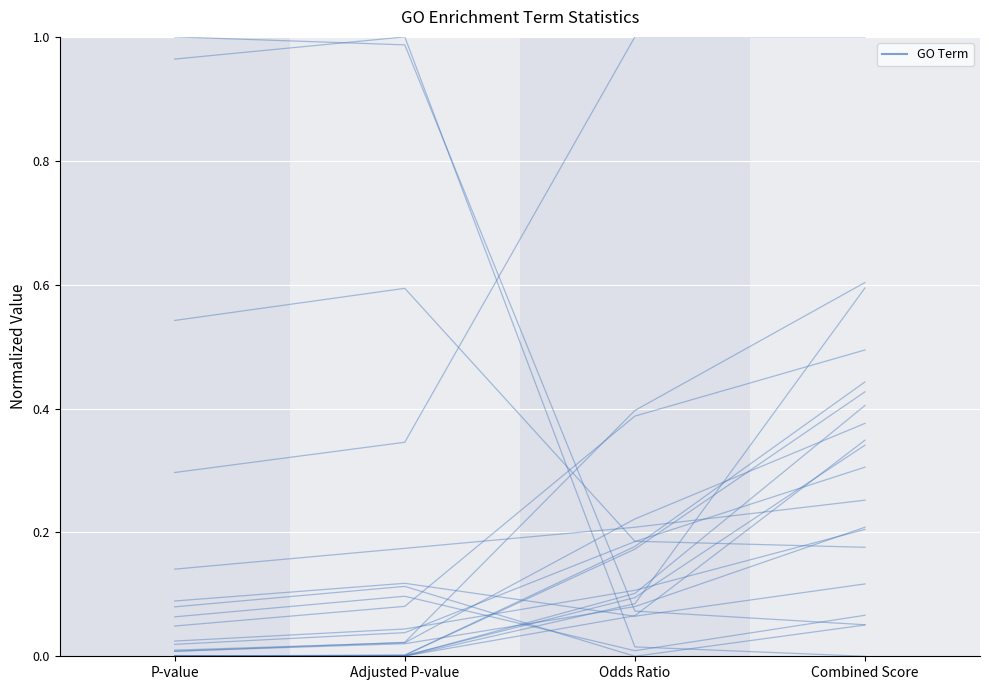

Count the values in the range 0 to 1.

4